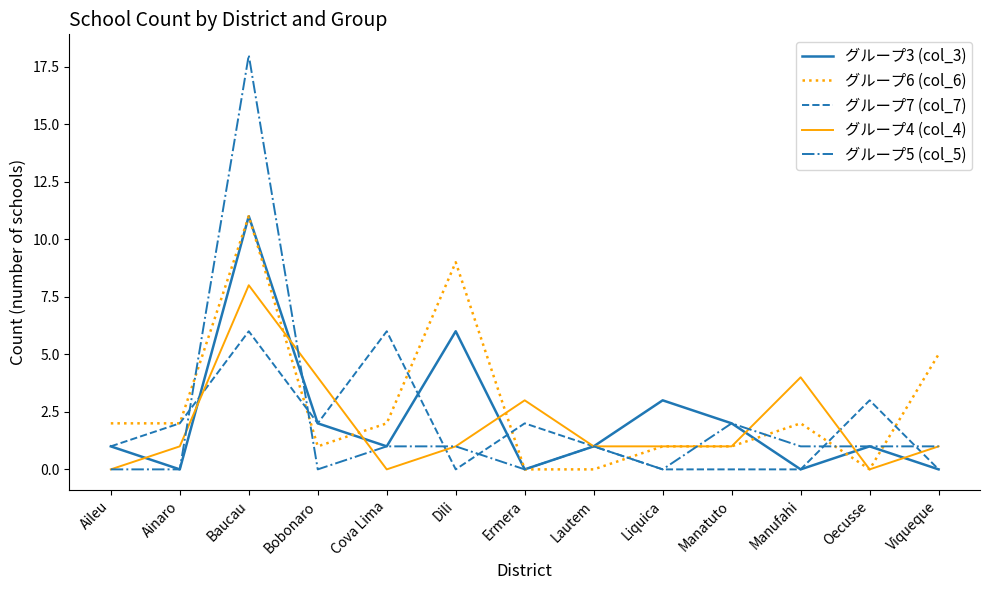

Reading left to right, what are all the values shown in this chart?

グループ3 (col_3): Aileu=1	Ainaro=0	Baucau=11	Bobonaro=2	Cova Lima=1	Dili=6	Ermera=0	Lautem=1	Liquica=3	Manatuto=2	Manufahi=0	Oecusse=1	Viqueque=0
グループ6 (col_6): Aileu=2	Ainaro=2	Baucau=11	Bobonaro=1	Cova Lima=2	Dili=9	Ermera=0	Lautem=0	Liquica=1	Manatuto=1	Manufahi=2	Oecusse=0	Viqueque=5
グループ7 (col_7): Aileu=1	Ainaro=2	Baucau=6	Bobonaro=2	Cova Lima=6	Dili=0	Ermera=2	Lautem=1	Liquica=0	Manatuto=0	Manufahi=0	Oecusse=3	Viqueque=0
グループ4 (col_4): Aileu=0	Ainaro=1	Baucau=8	Bobonaro=4	Cova Lima=0	Dili=1	Ermera=3	Lautem=1	Liquica=1	Manatuto=1	Manufahi=4	Oecusse=0	Viqueque=1
グループ5 (col_5): Aileu=0	Ainaro=0	Baucau=18	Bobonaro=0	Cova Lima=1	Dili=1	Ermera=0	Lautem=1	Liquica=0	Manatuto=2	Manufahi=1	Oecusse=1	Viqueque=1